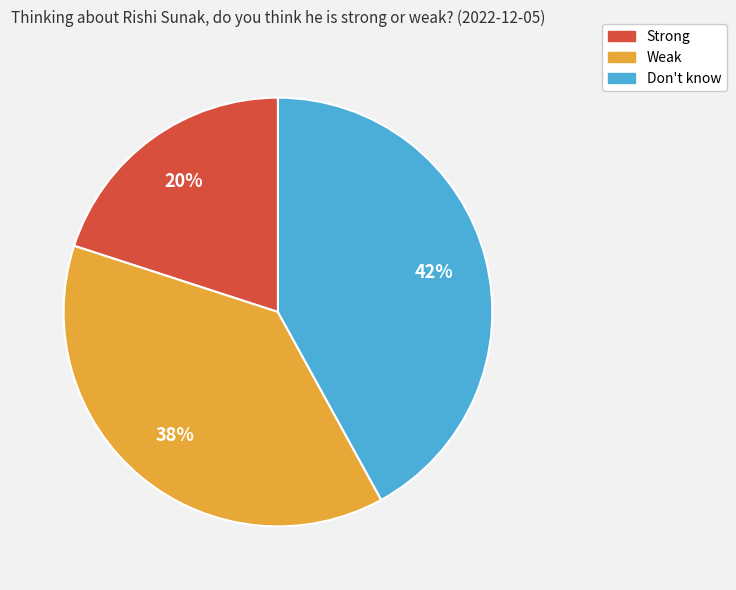

How many slices are in this pie chart?

3